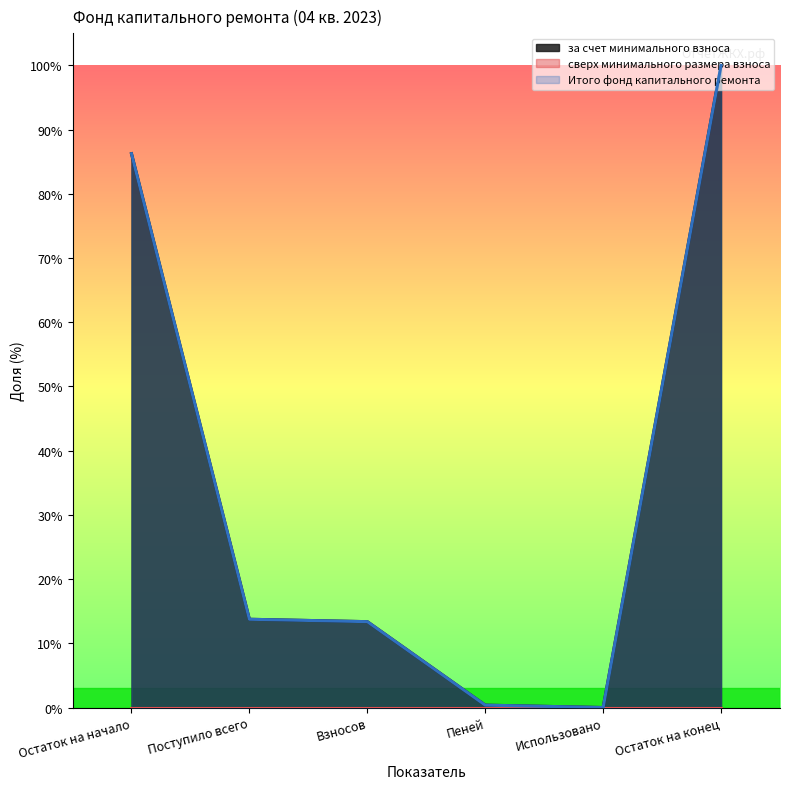

What is the sum of the за счет минимального взноса values at Остаток на начало and Пеней?

86.6